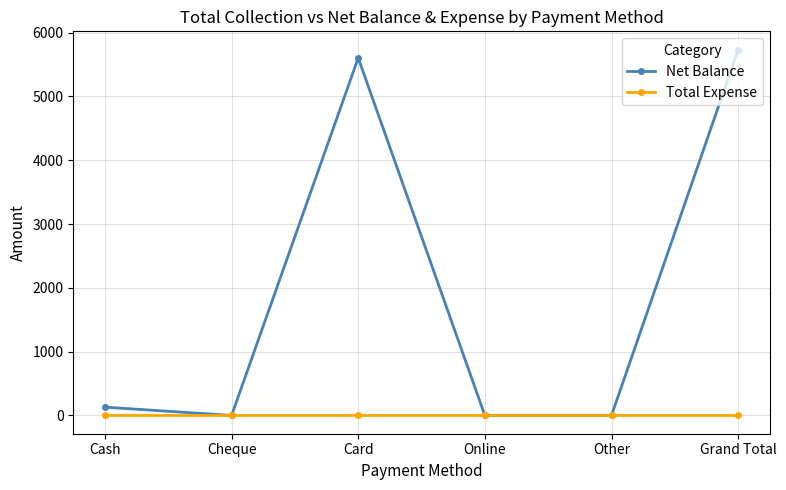

True or false: Total Expense has more than 2 interior local peaks.

False